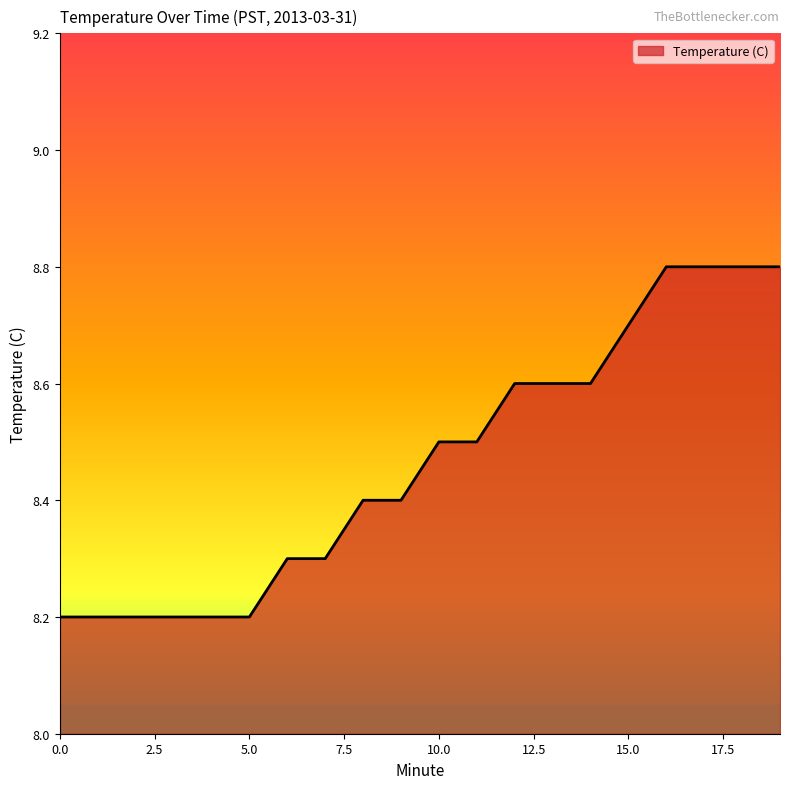

What is the smallest value displayed?

8.2